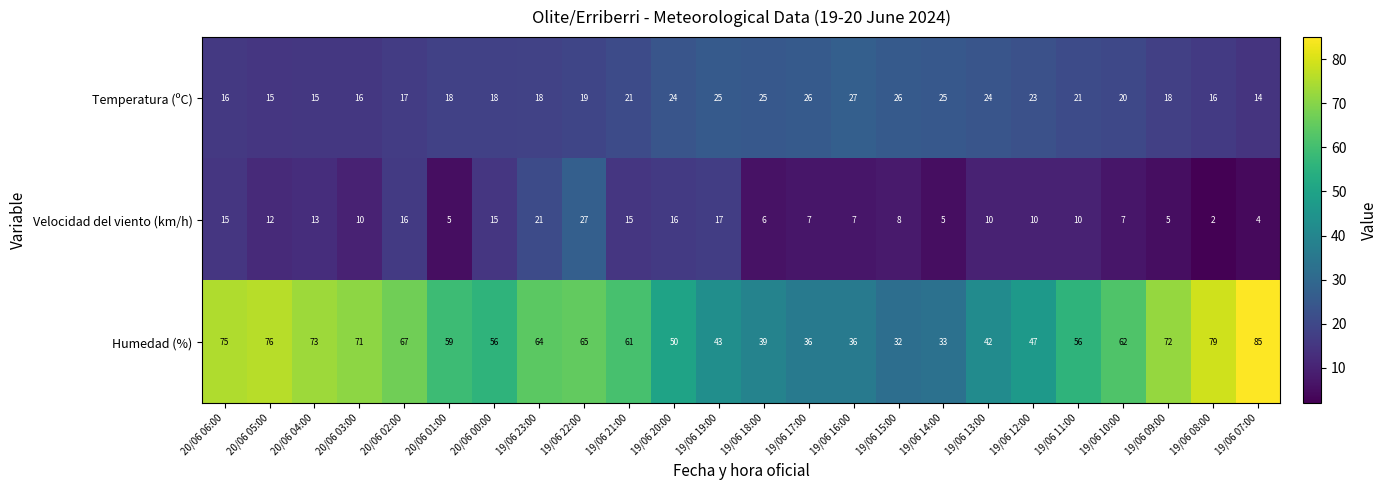

List the series in order of their overall mean, highest first.

Humedad (%), Temperatura (ºC), Velocidad del viento (km/h)